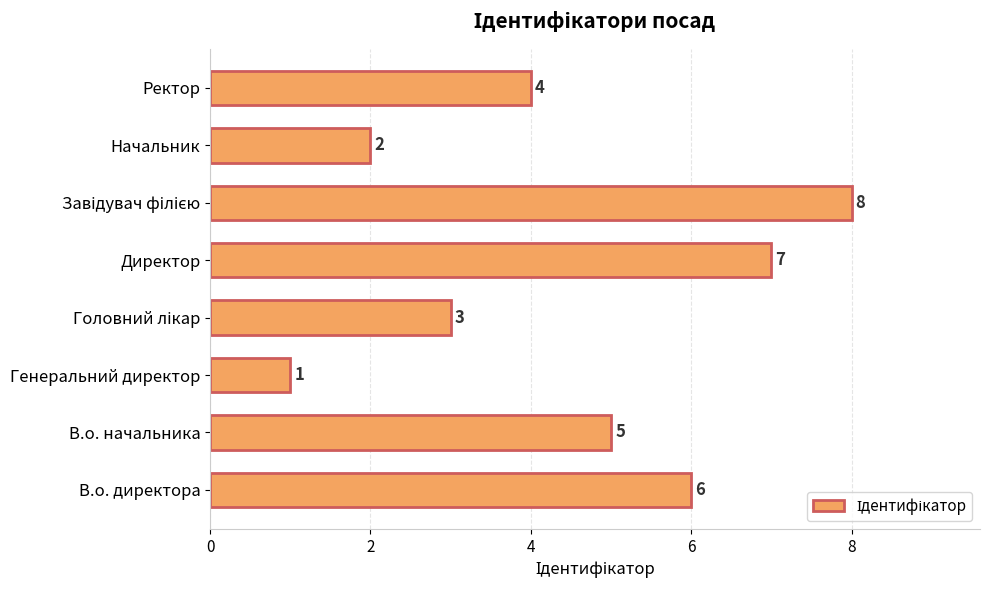

How many data points does each series have?

8